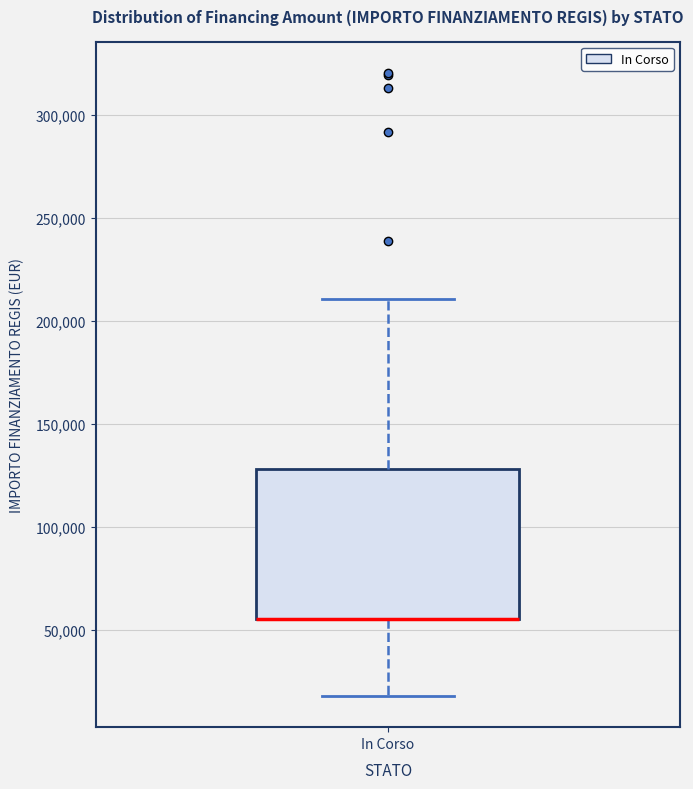

Transcribe this box plot: give where the median line is, the range the box spans, and where the two whiskers end, as read against the y-axis. The values are not printed on the chart, so give them approximately, as read against the axis.

median 55000 (drawn on the box's lower edge), box 55000 to 130000, whiskers 20000 to 210000